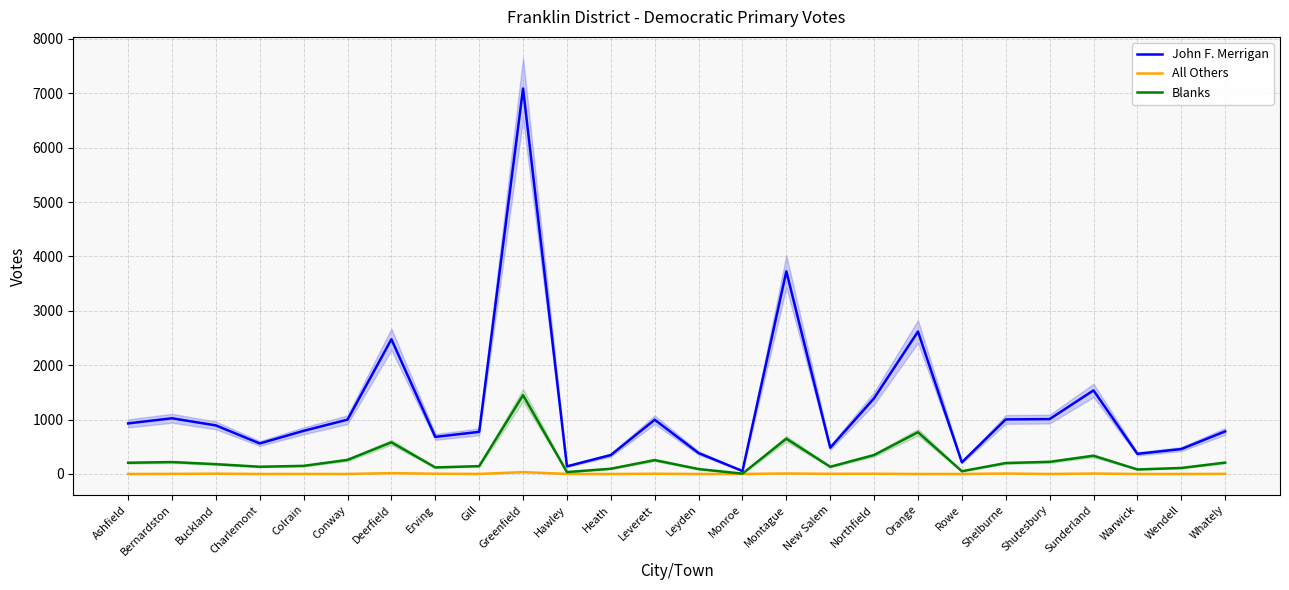

Is this an area chart (filled region under the line)?

No